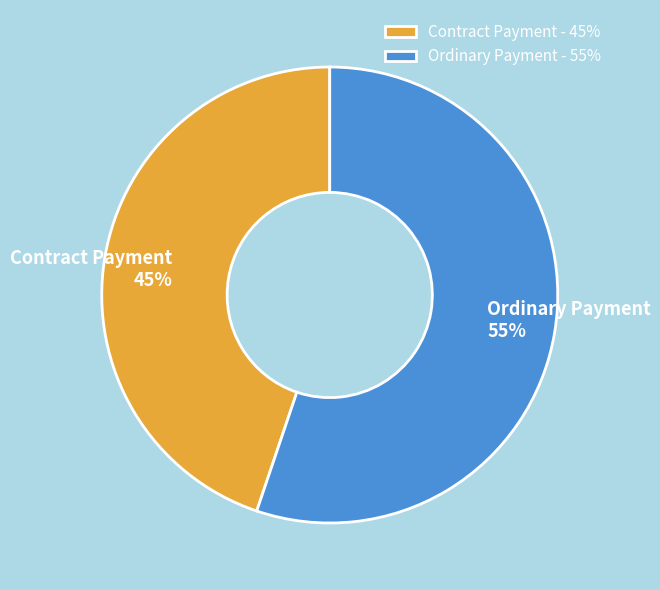

True or false: Ordinary Payment accounts for 41% of the total.

False